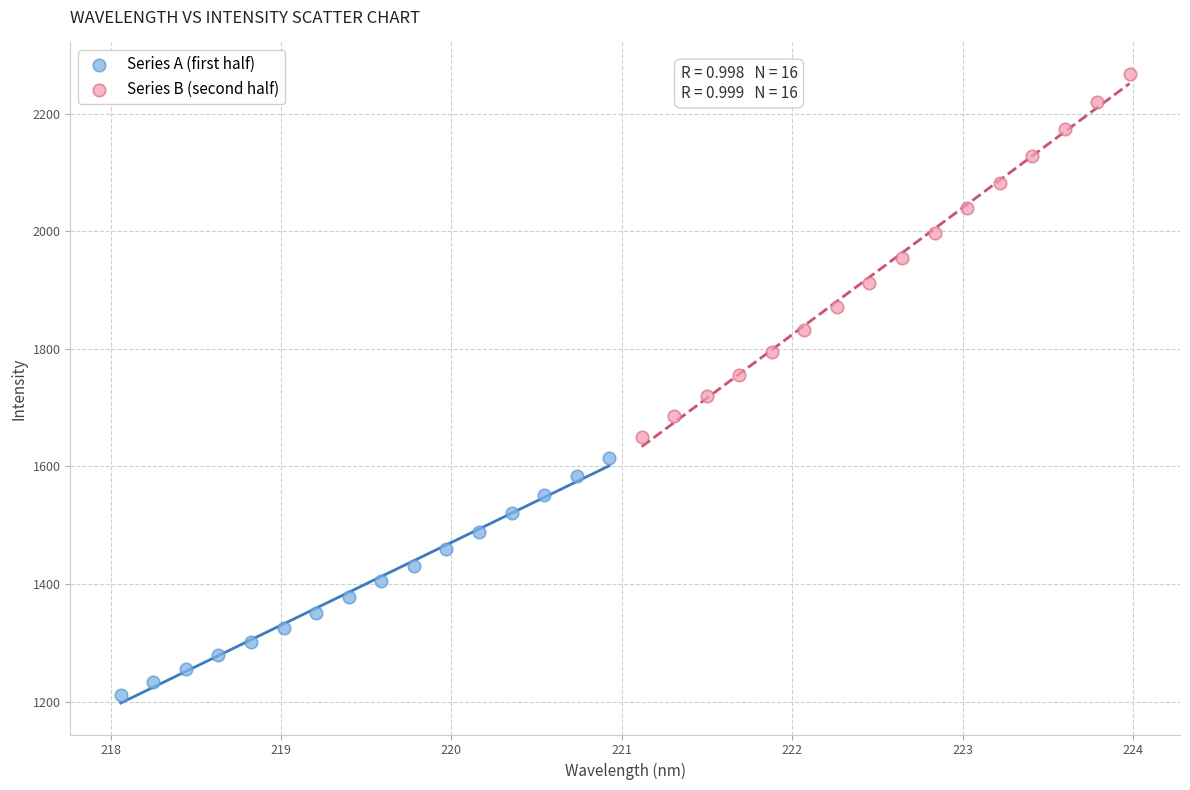

Which series has the widest spread of Y values?

Series B (second half)